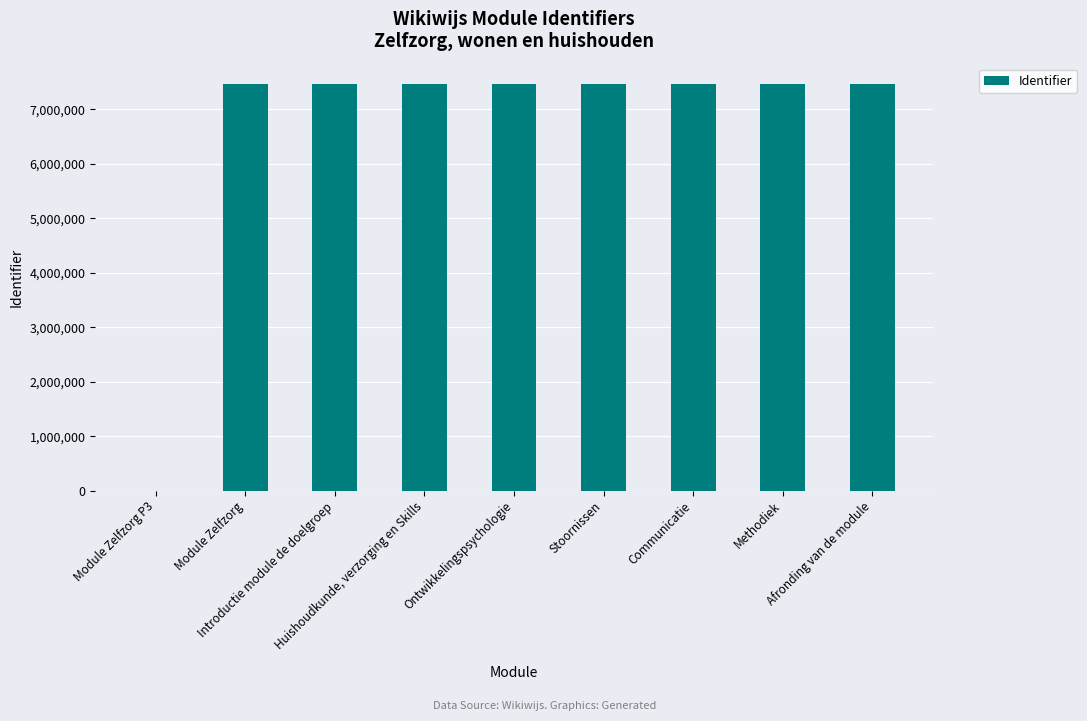

Does the chart contain stacked bars?

No